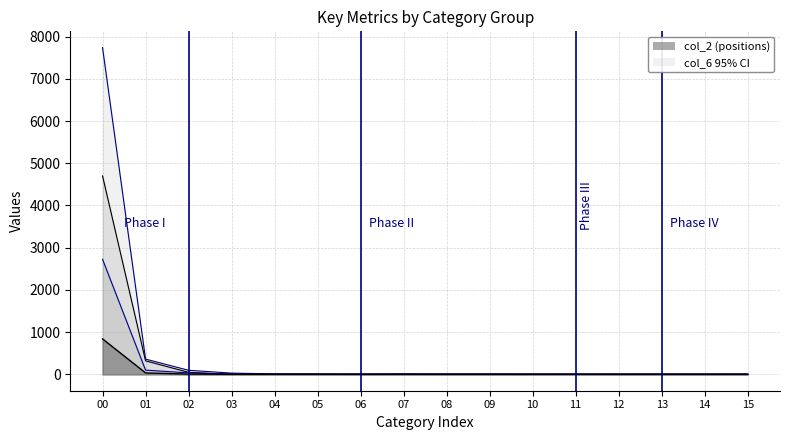

At which label does col_6 first exceed 10?

00